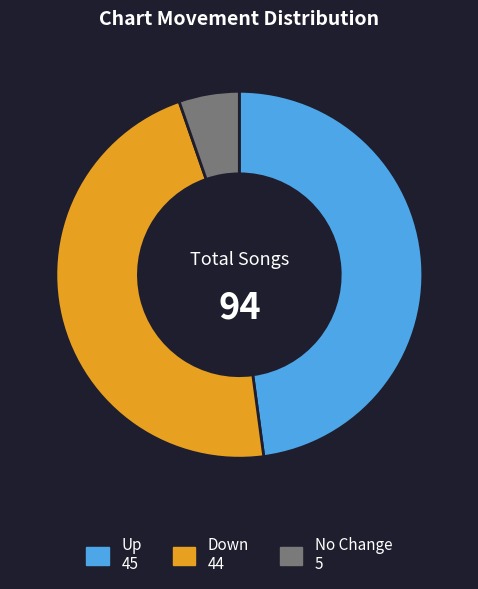

Is there a majority slice in this chart?

No